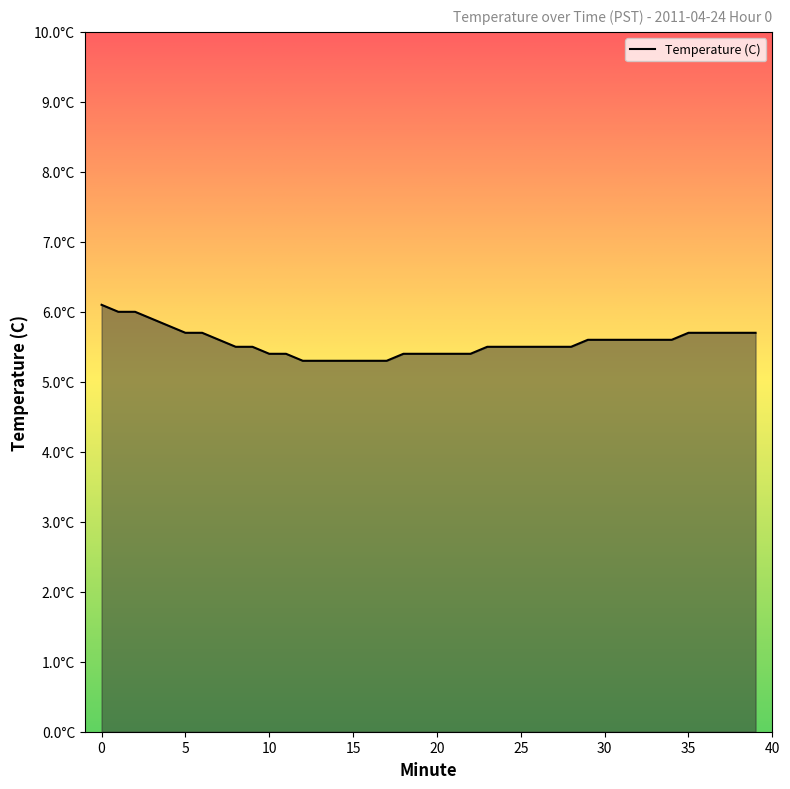

What is the ratio of the value at 0 to the value at 8?

1.1